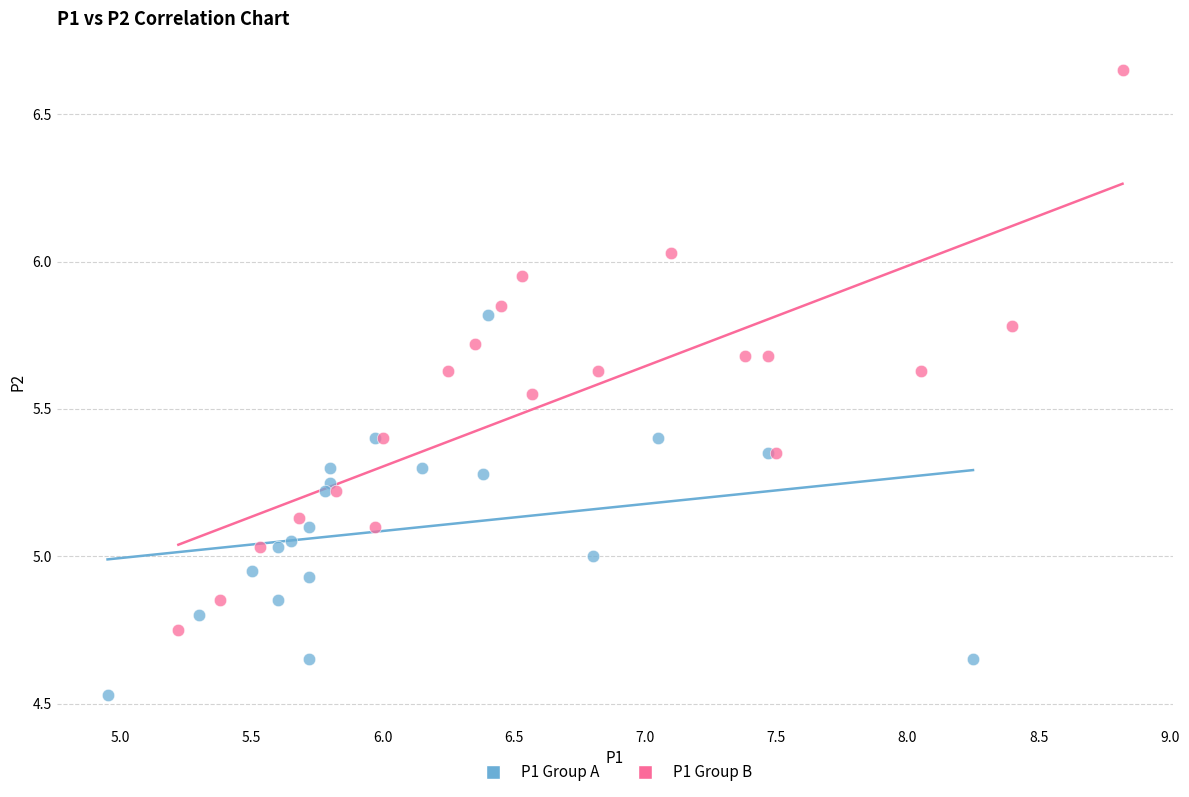

What are all the series names shown in the legend?

P1 Group A, P1 Group B